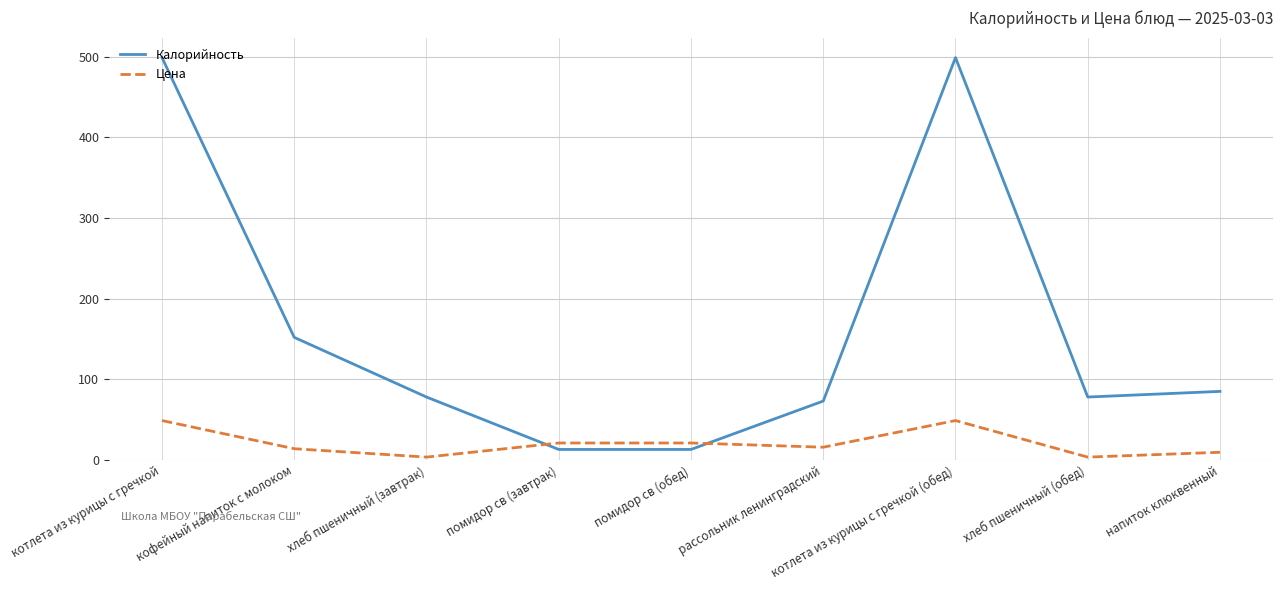

What is the greatest value displayed?

499.0